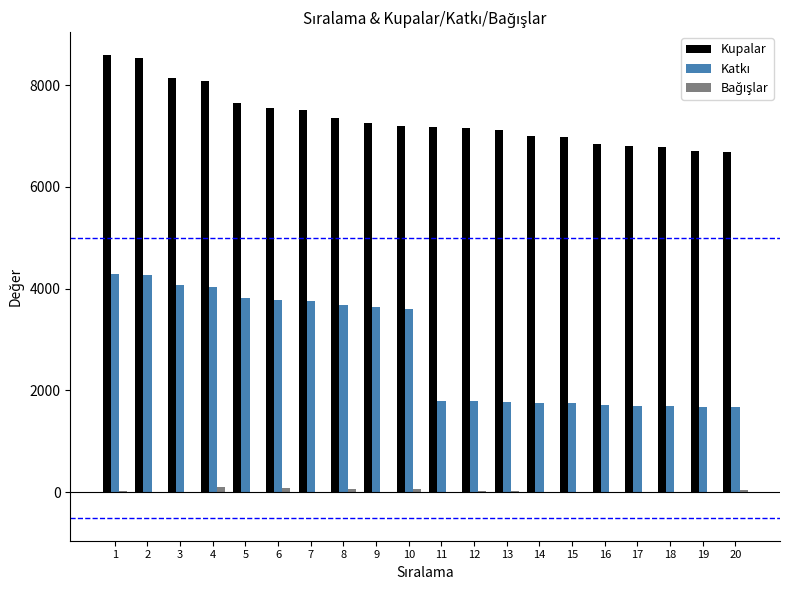

What is the maximum value for Kupalar?

8587